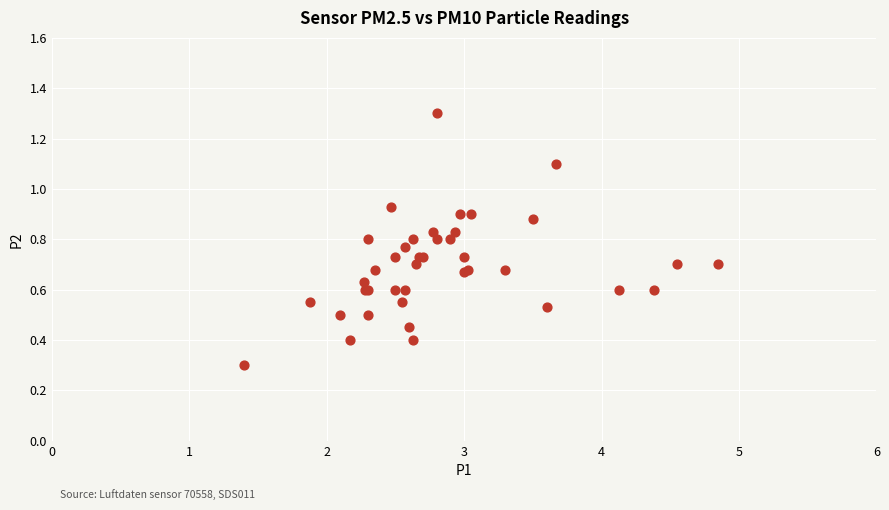

What Y value in the scatter plot is closest to 0?

0.3